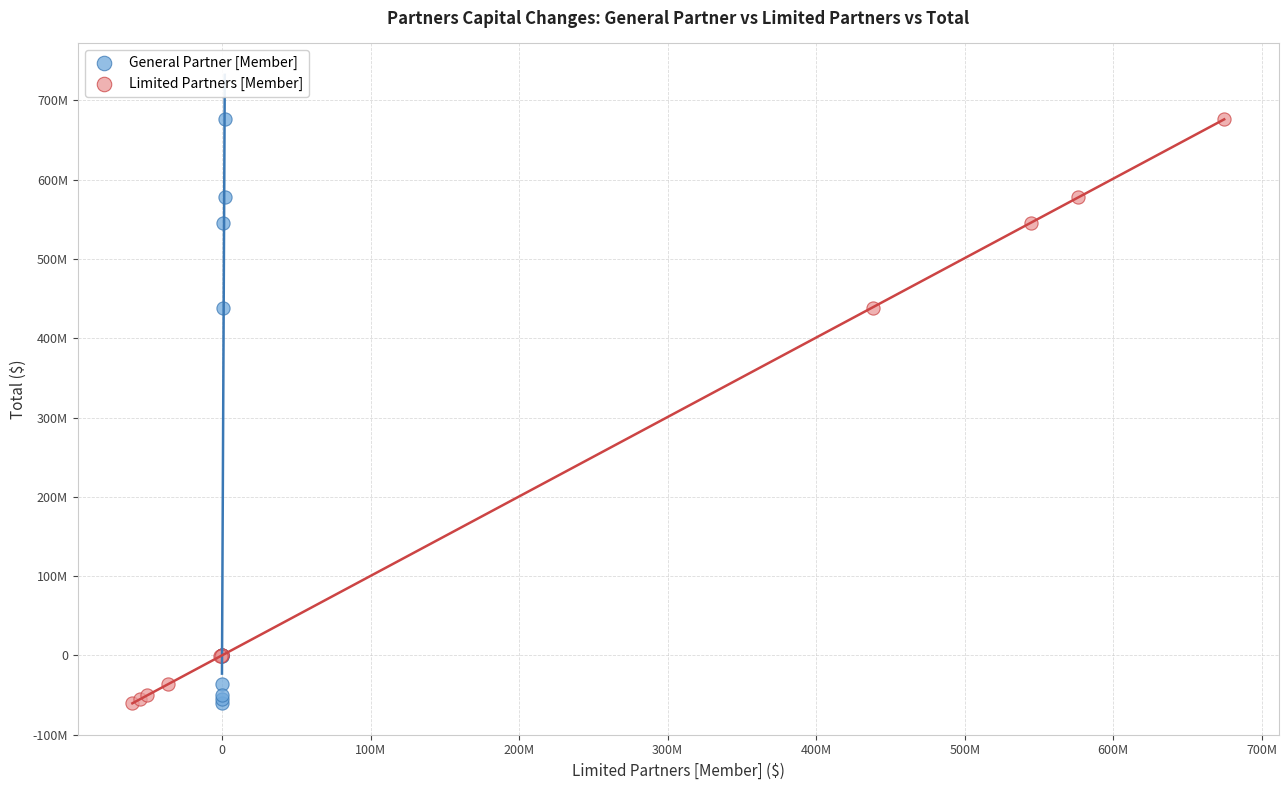

What are all the series names shown in the legend?

General Partner [Member], Limited Partners [Member]